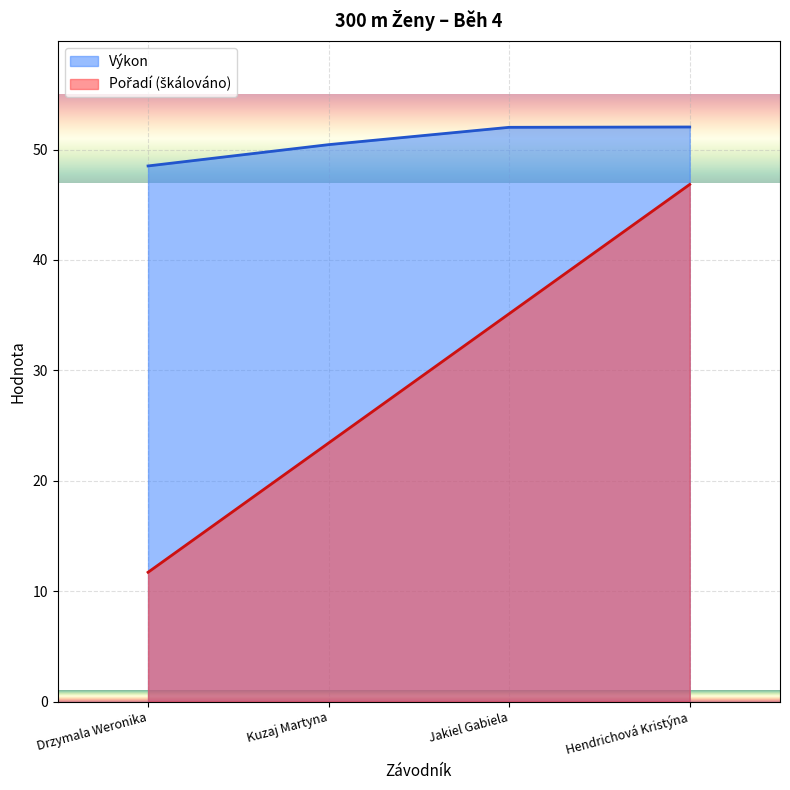

Rank the series at Kuzaj Martyna from highest to lowest value.

Výkon, Pořadí